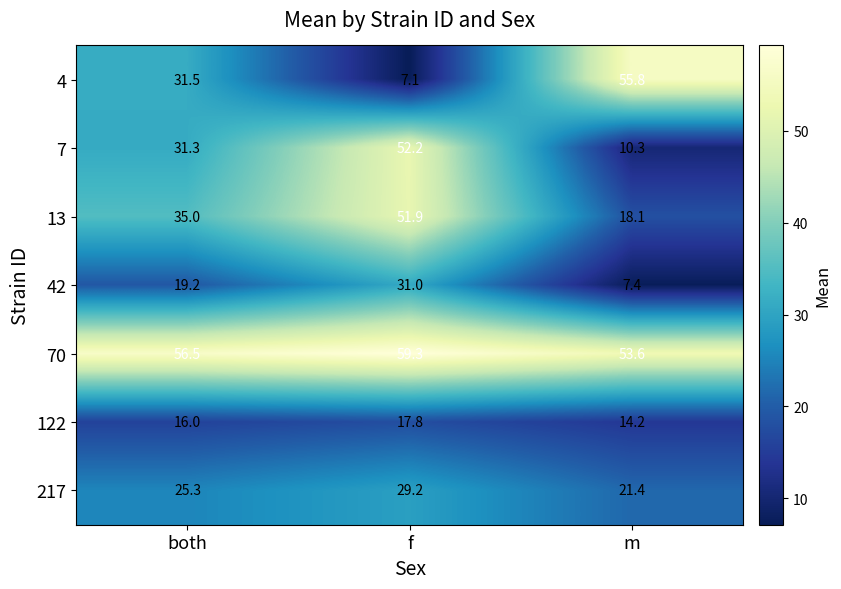

How many distinct data groups are displayed?

7